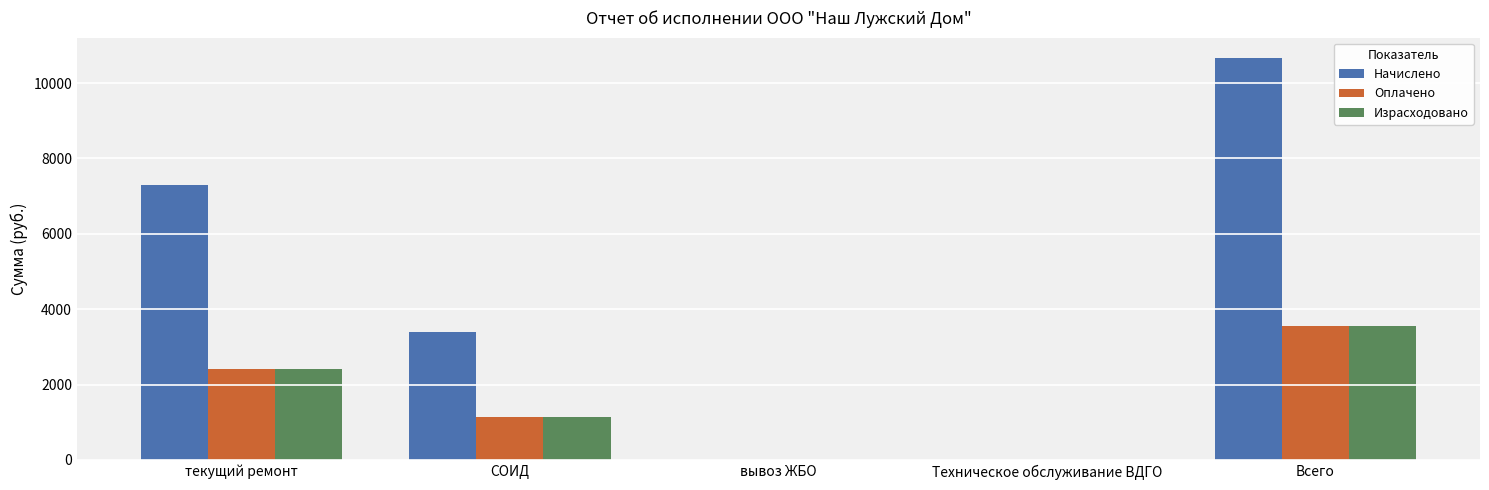

How many data points does each series have?

5